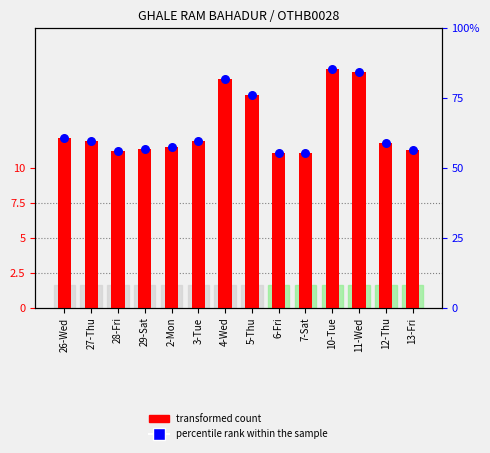

Which series has the largest Y range (max minus min)?

percentile rank within the sample